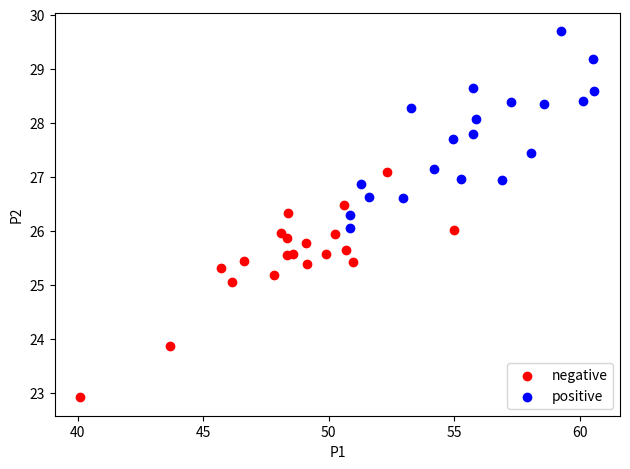

Which series contains the highest Y value?

positive